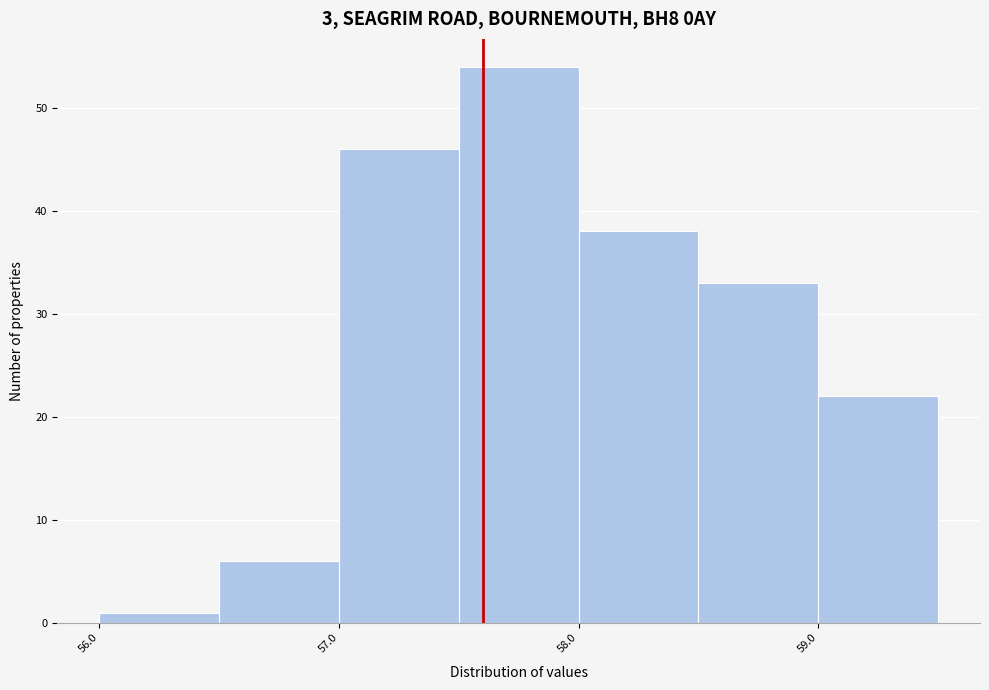

Over which range of the x-axis is the bar tallest?

57.5 to 58.0